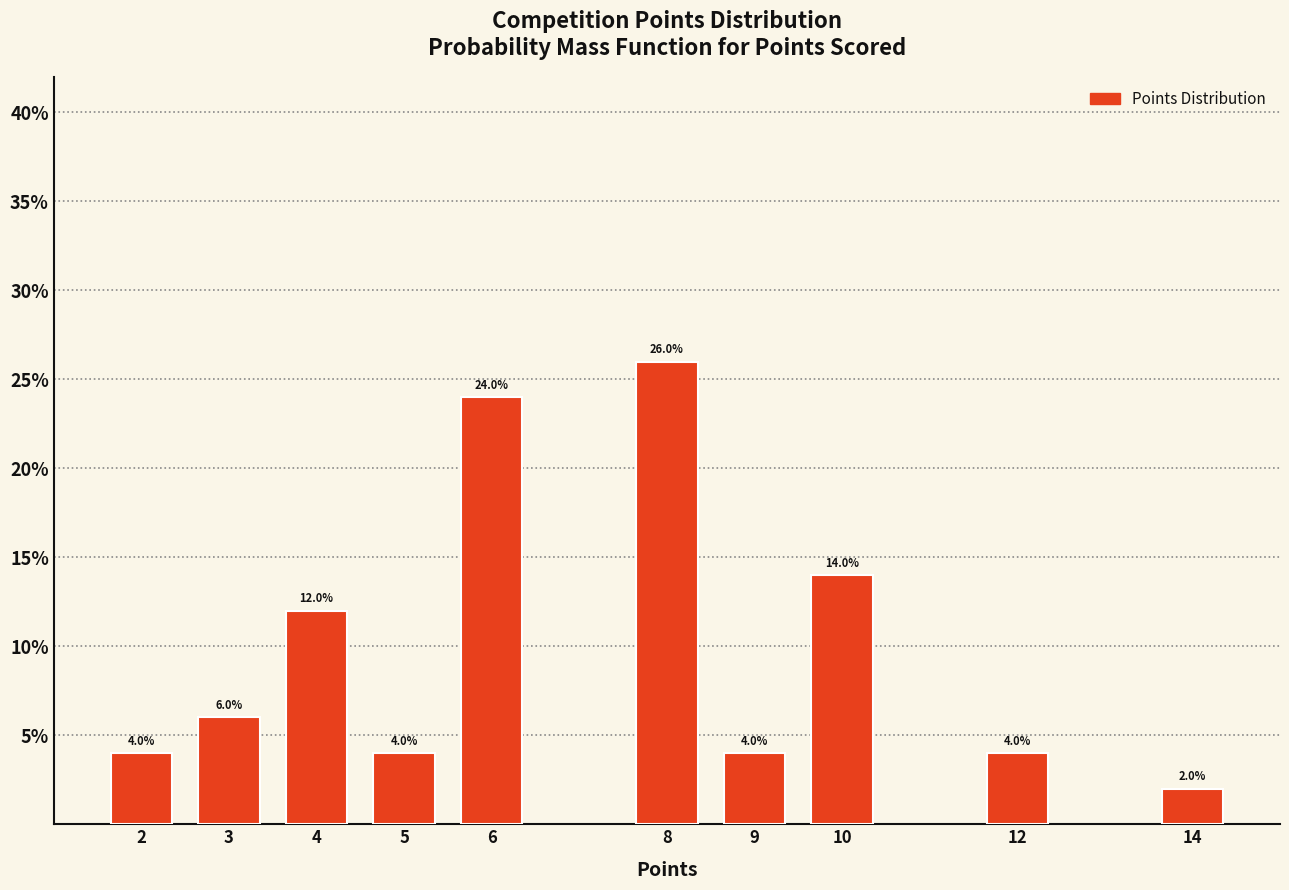

Reading left to right, extract all data points from this chart.

2=4.0	3=6.0	4=12.0	5=4.0	6=24.0	8=26.0	9=4.0	10=14.0	12=4.0	14=2.0